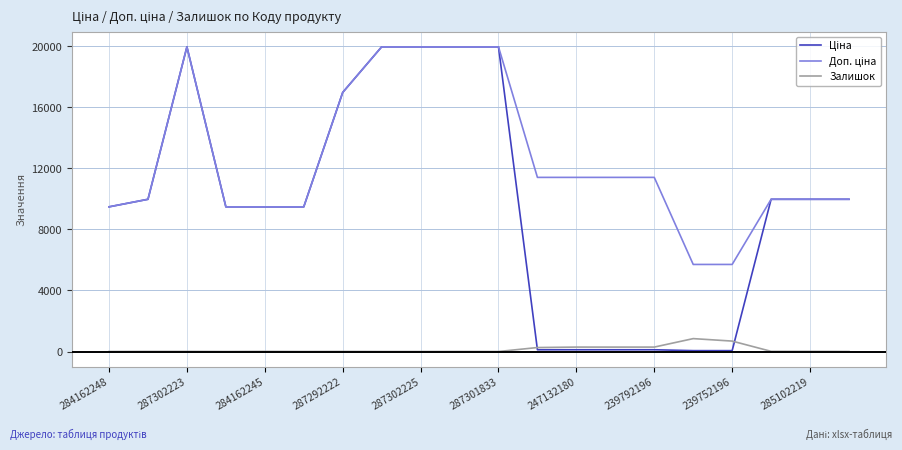

What is the greatest value displayed?

19964.2